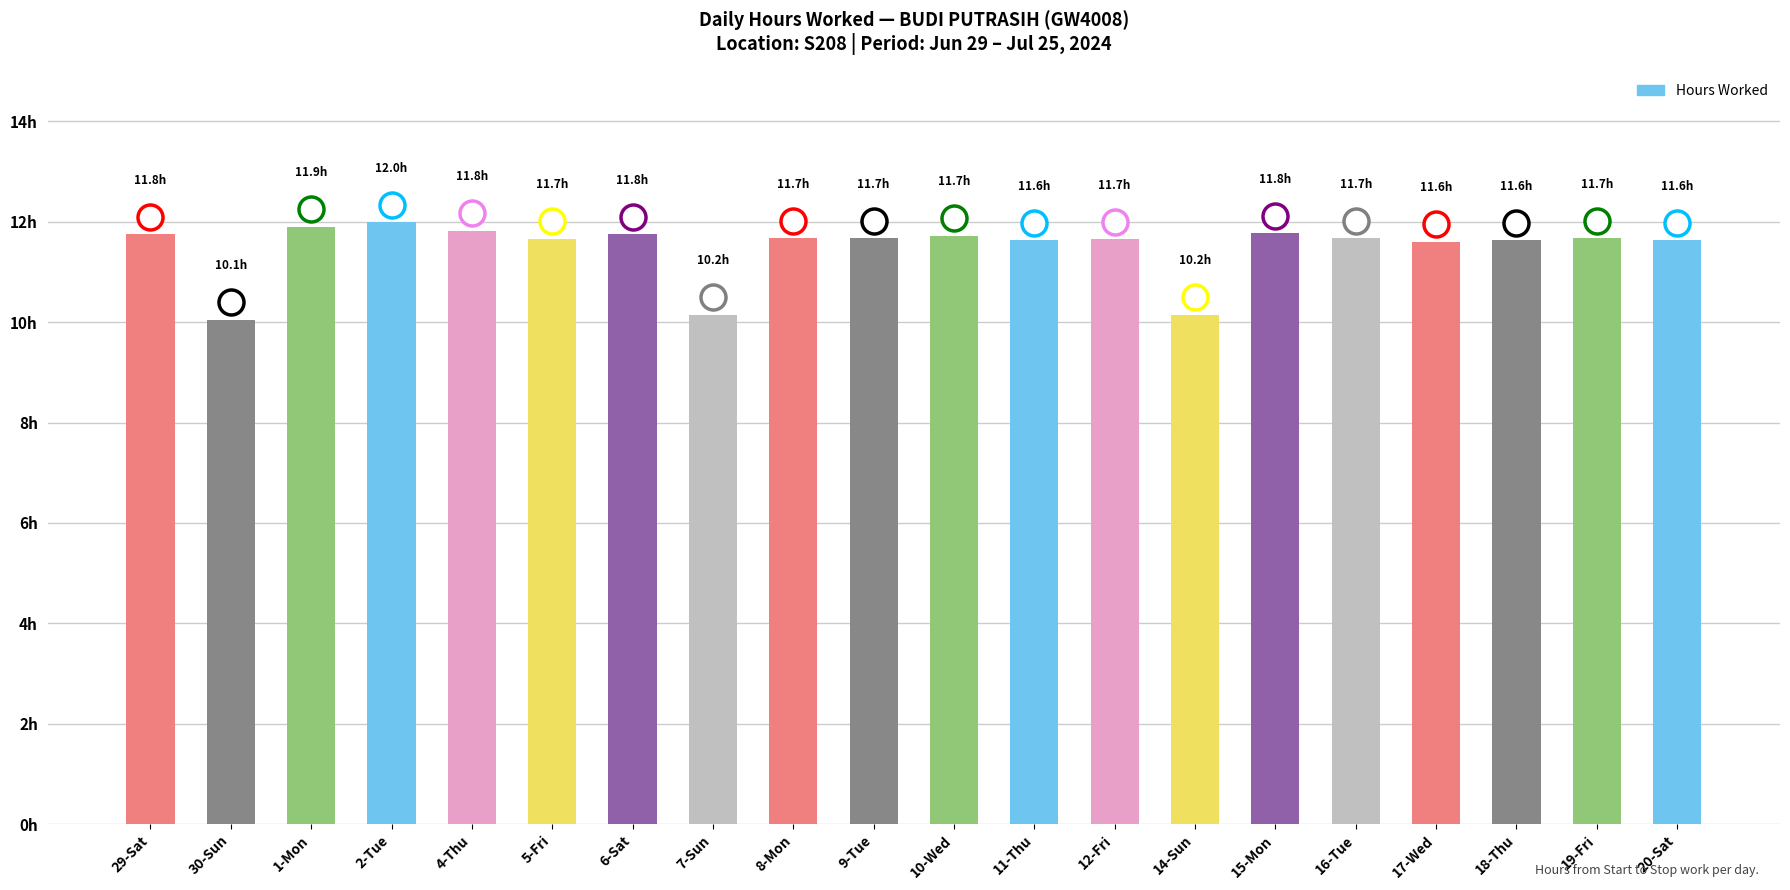

List the labels in order of value, largest first.

2-Tue, 1-Mon, 4-Thu, 15-Mon, 29-Sat, 6-Sat, 10-Wed, 8-Mon, 9-Tue, 16-Tue, 19-Fri, 5-Fri, 12-Fri, 11-Thu, 18-Thu, 20-Sat, 17-Wed, 7-Sun, 14-Sun, 30-Sun